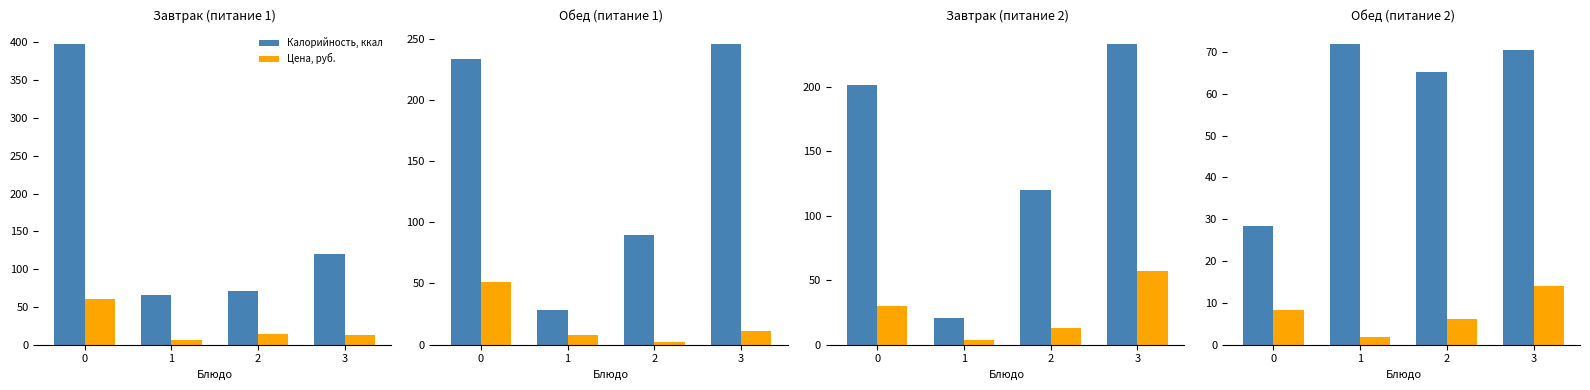

List the labels in order of Калорийность, ккал value, smallest first.

0, 2, 3, 1